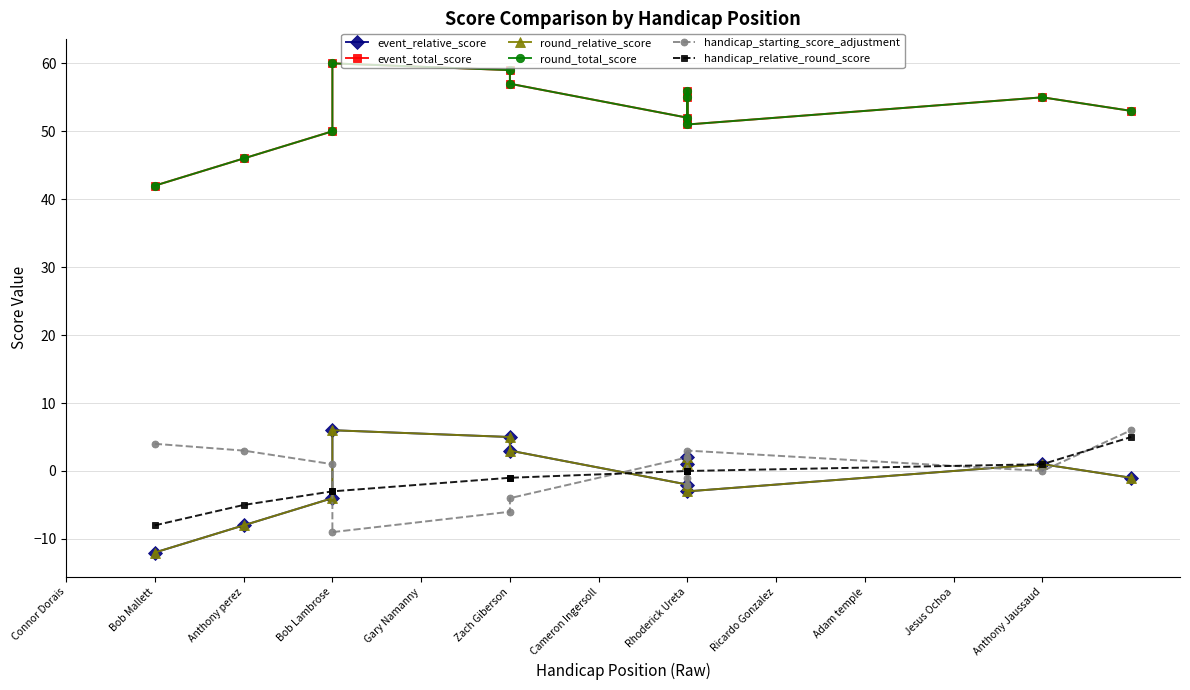

What is the sum of the round_total_score values at Adam temple and Rhoderick Ureta?

107